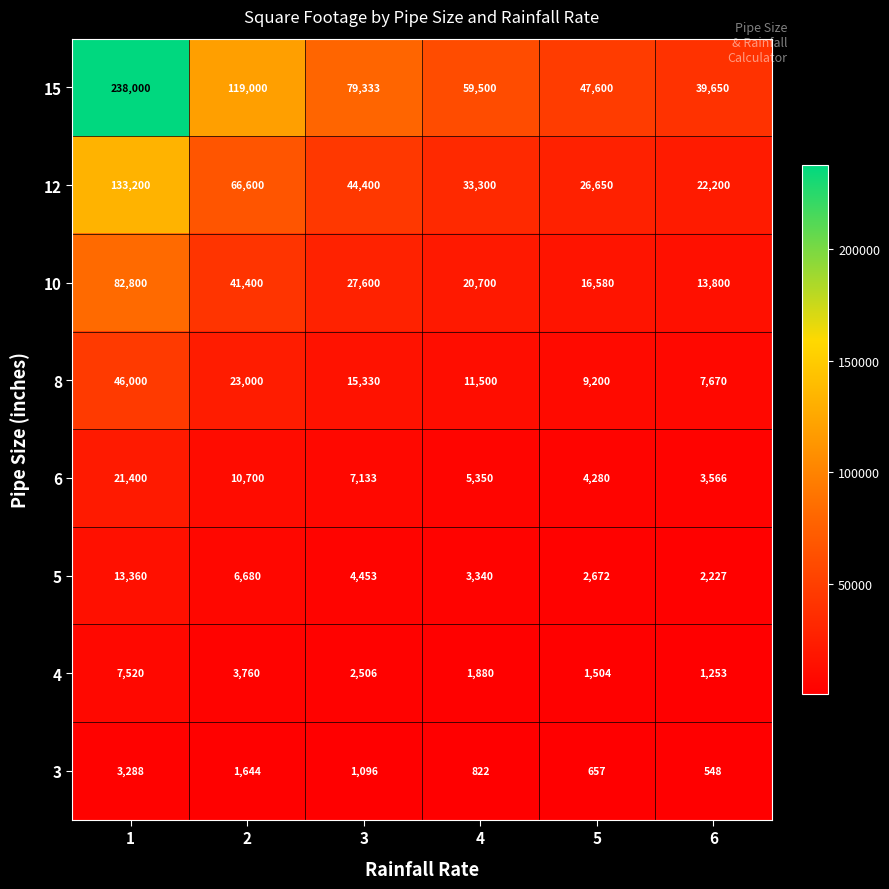

What is the average value of the 10 series?

33813